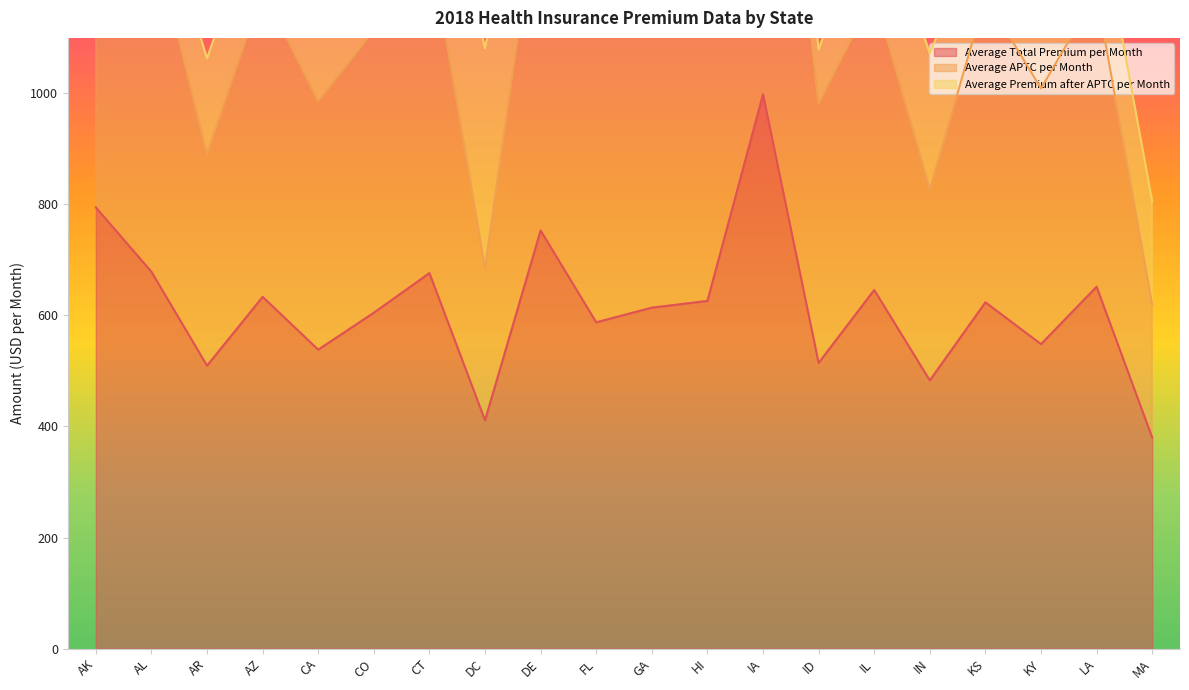

Read the Average Total Premium per Month value at AL.

678.7